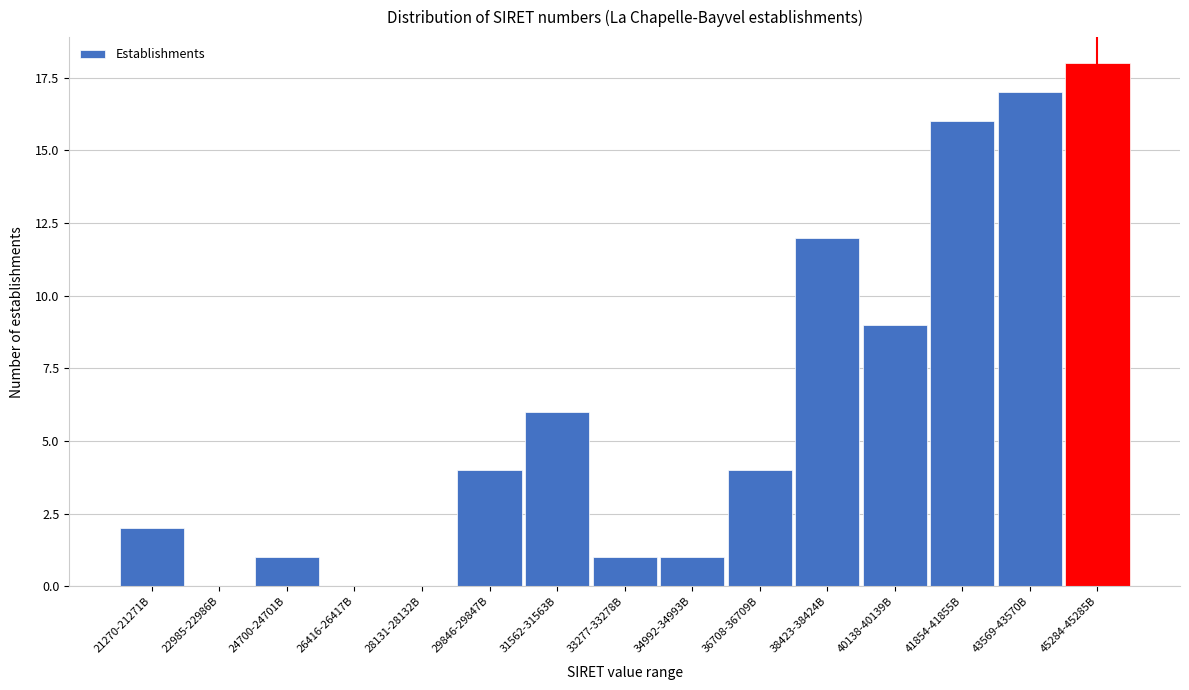

Reading right to left, extract all data points from this chart.

45284-45285B=18	43569-43570B=17	41854-41855B=16	40138-40139B=9	38423-38424B=12	36708-36709B=4	34992-34993B=1	33277-33278B=1	31562-31563B=6	29846-29847B=4	28131-28132B=0	26416-26417B=0	24700-24701B=1	22985-22986B=0	21270-21271B=2